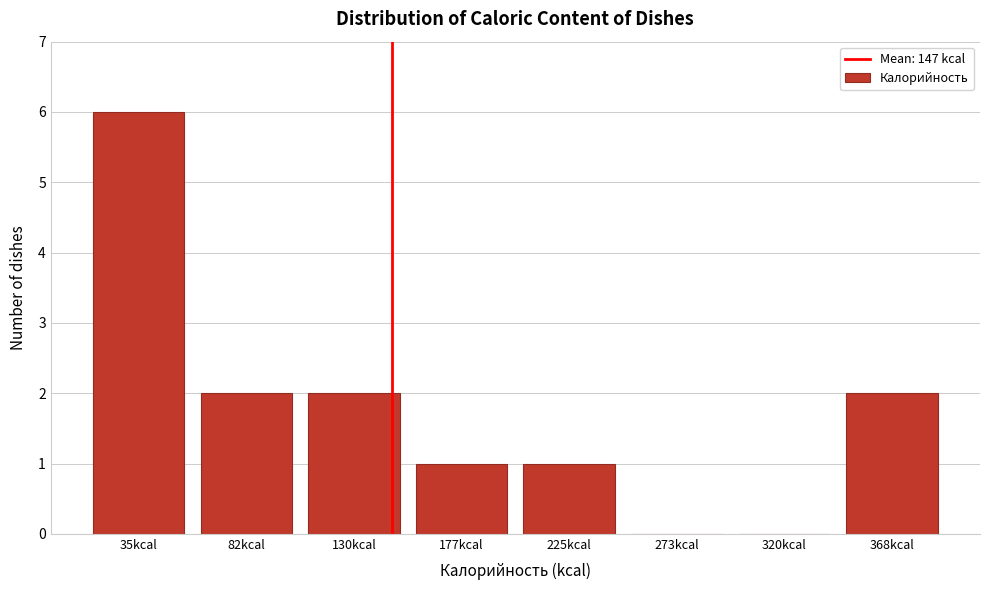

Reading left to right, extract all data points from this chart.

35kcal=6	82kcal=2	130kcal=2	177kcal=1	225kcal=1	273kcal=0	320kcal=0	368kcal=2